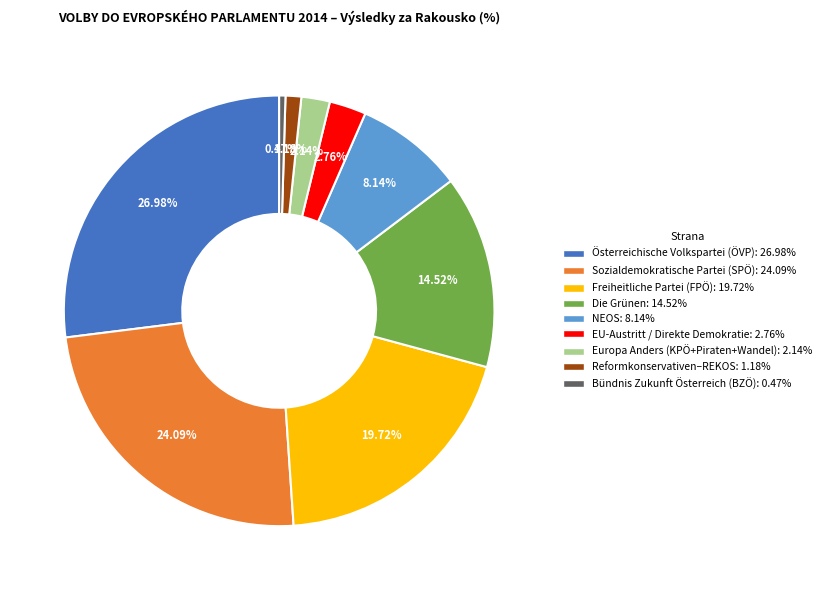

Is there a majority slice in this chart?

No